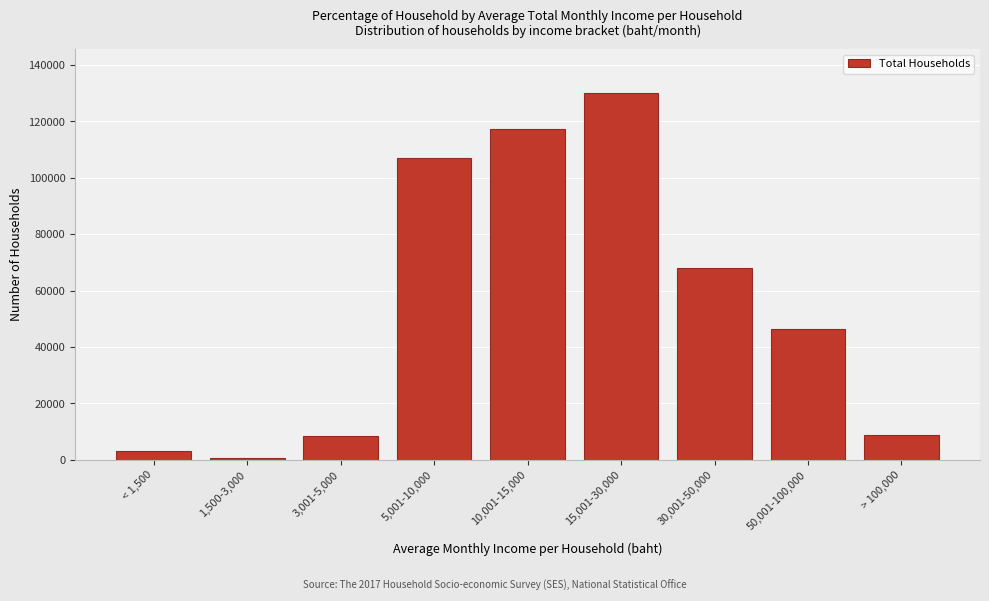

What is the greatest value displayed?

130049.5